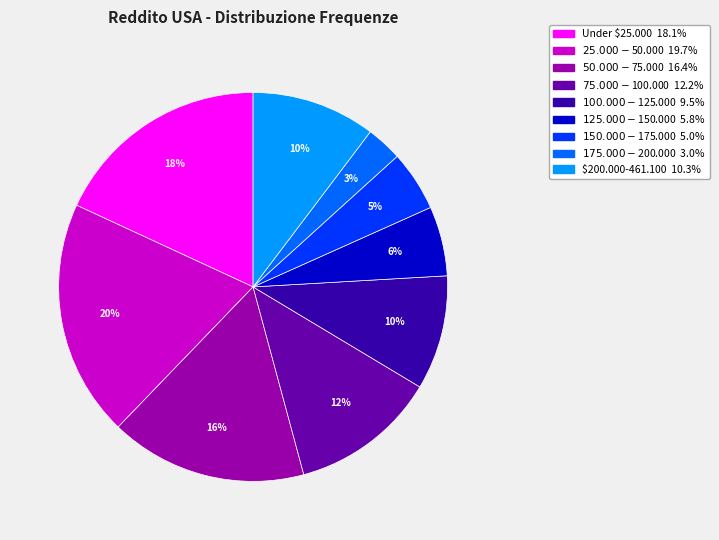

To the nearest percent, what is the difference between the largest and smallest slice percentages?

17%